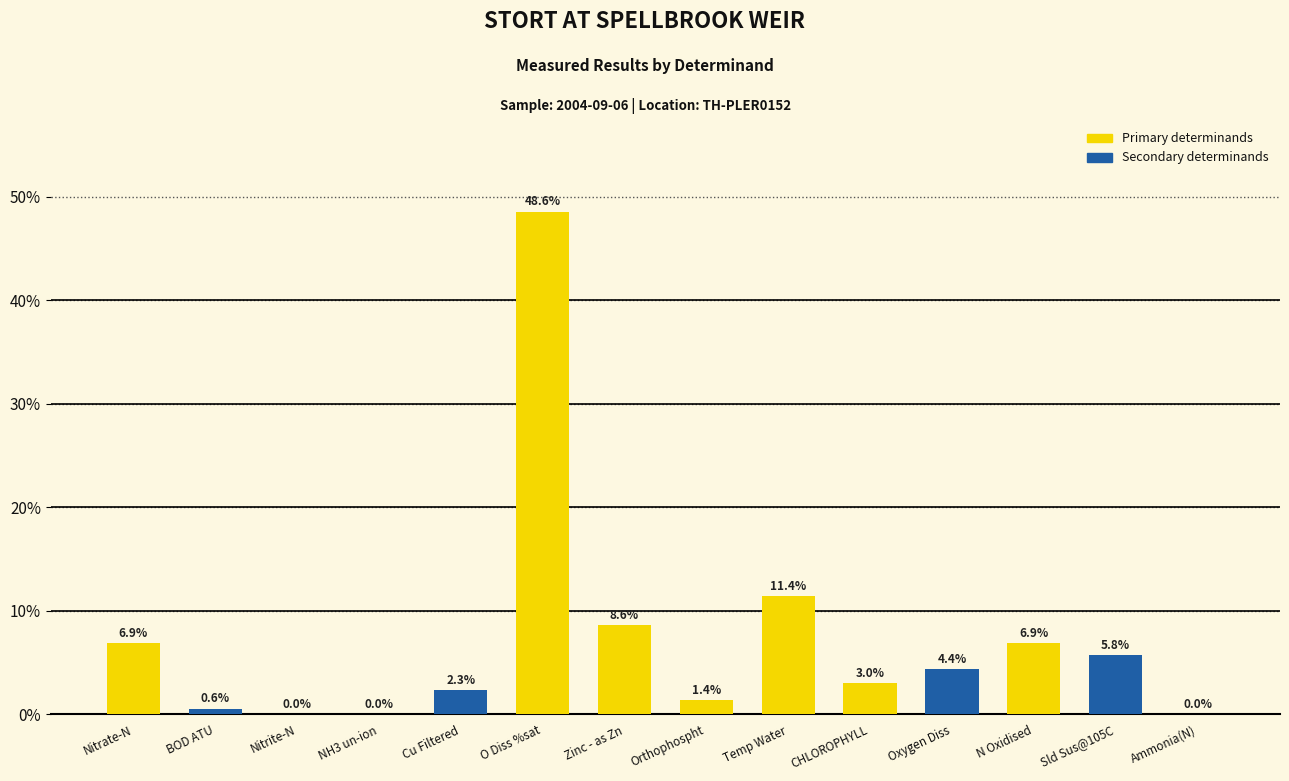

The value at Oxygen Diss is 4.4. True or false?

True